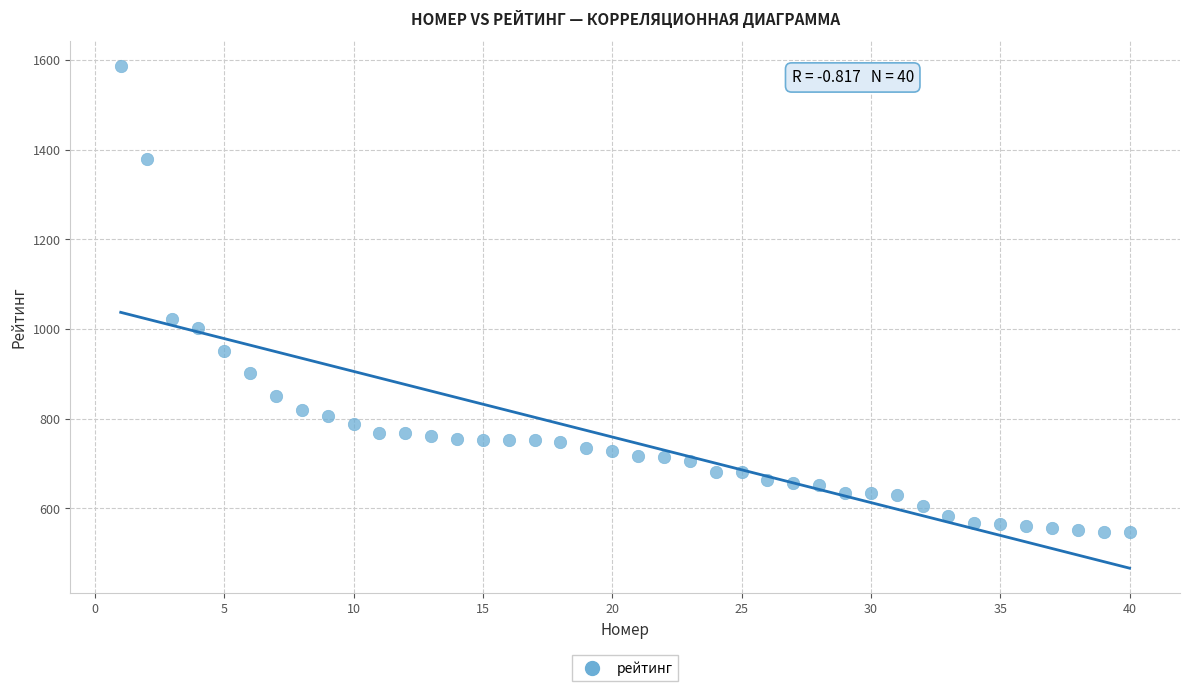

What Y value in the scatter plot is closest to 1066?

1023